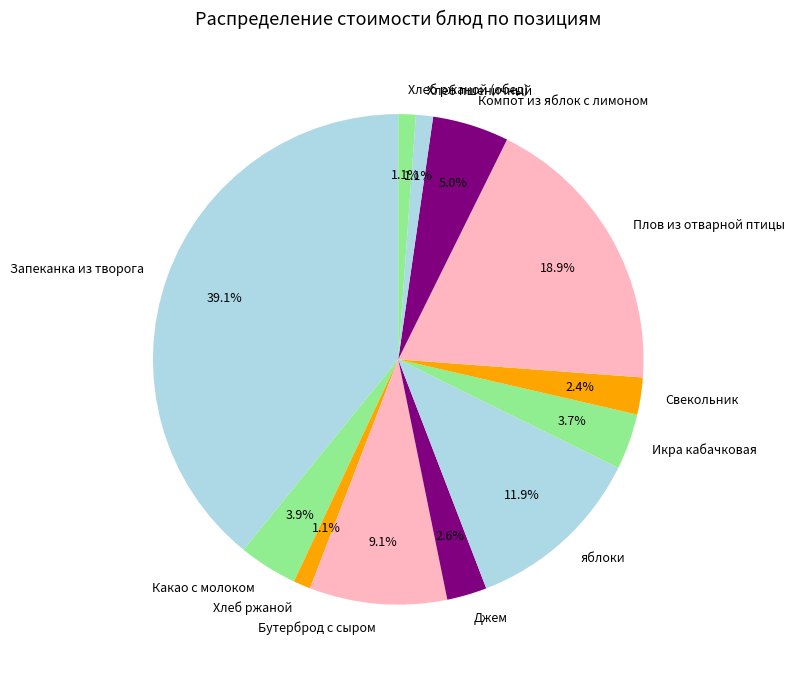

To the nearest percent, what is the average slice percentage?

8%